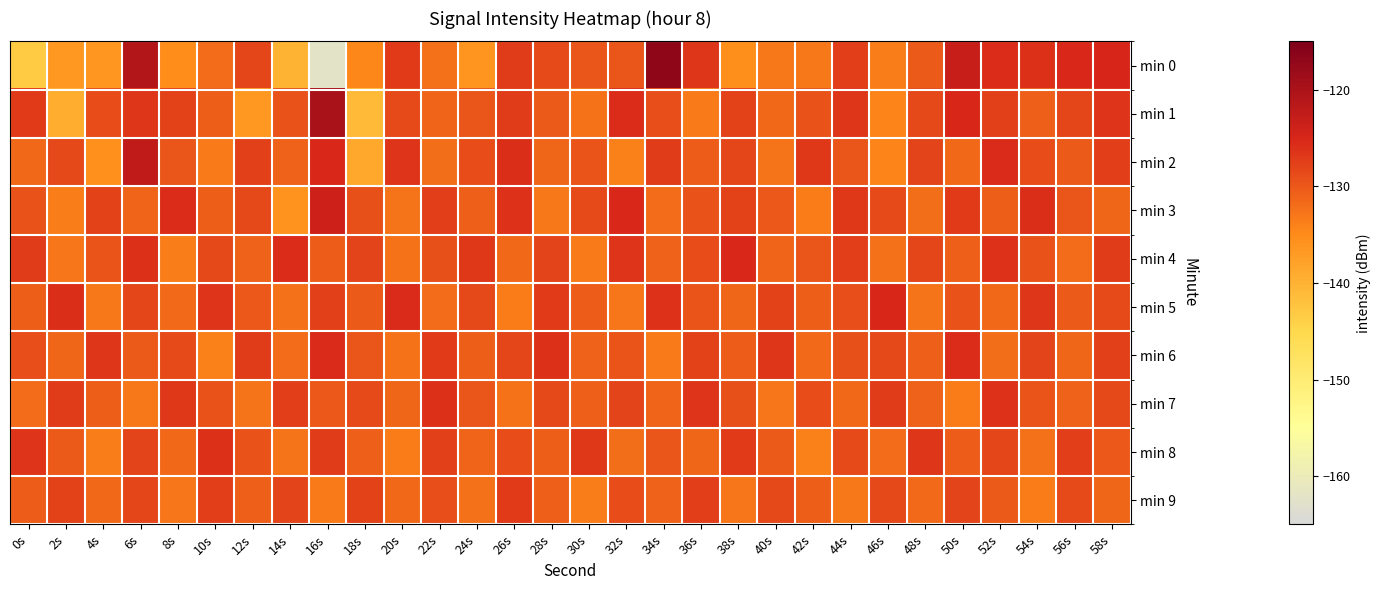

At which category is the sum across all series the highest?

6s